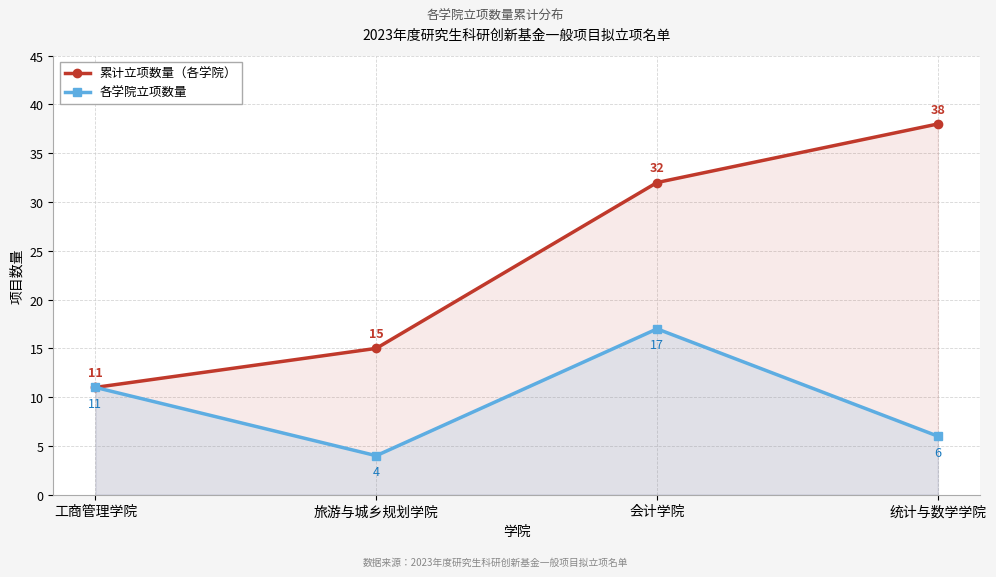

Count the 累计立项数量（各学院） values in the range 15 to 38.

3